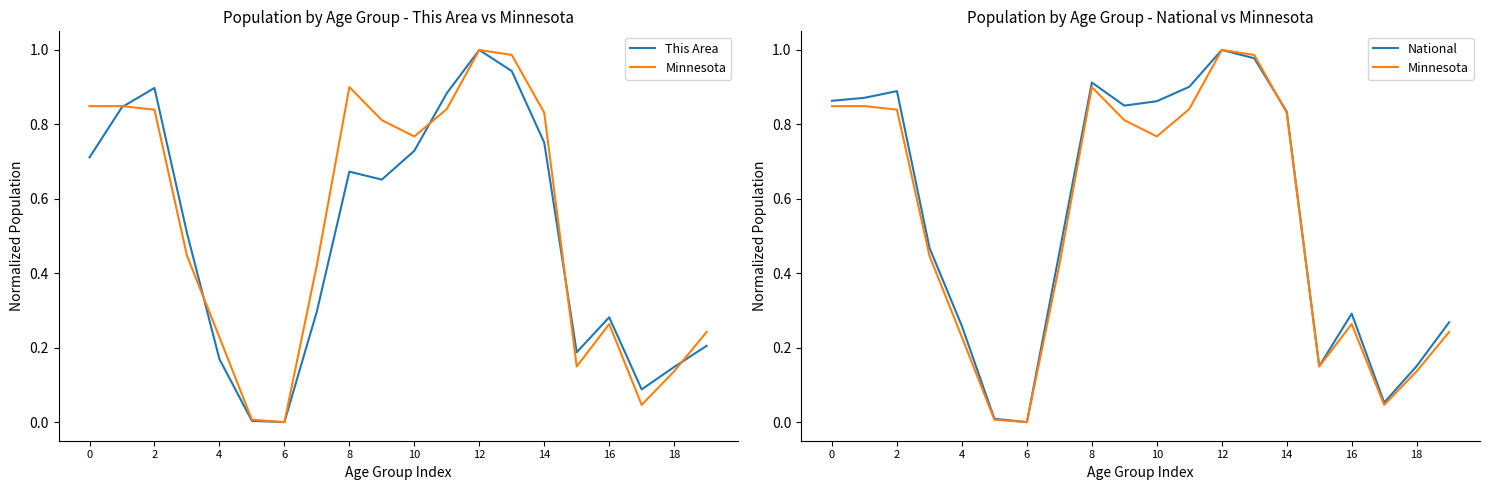

How many interior local peaks does the Minnesota series have?

4